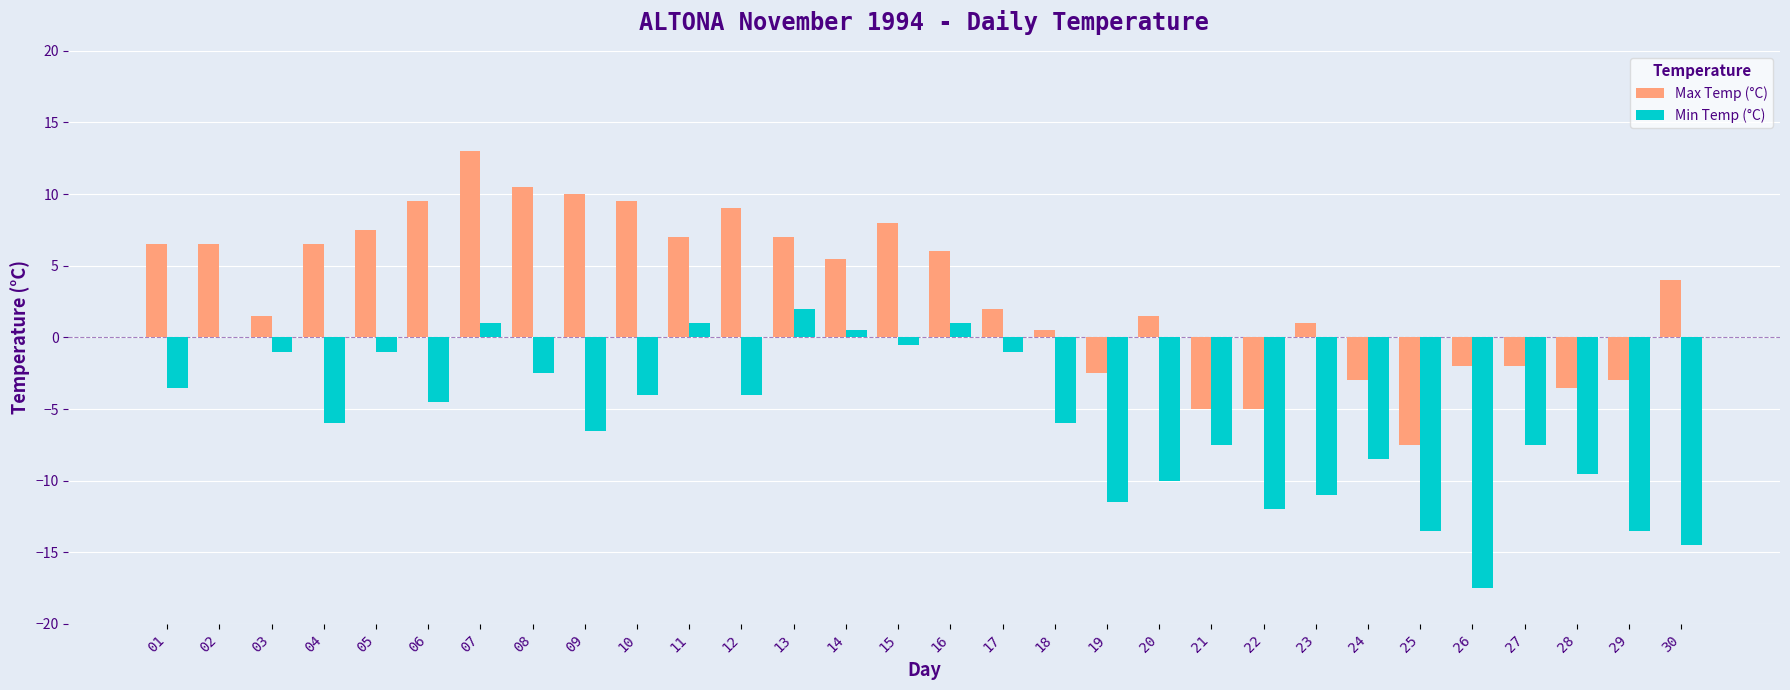

Is the value of Min Temp (°C) at 08 greater than the value of Max Temp (°C) at 11?

No